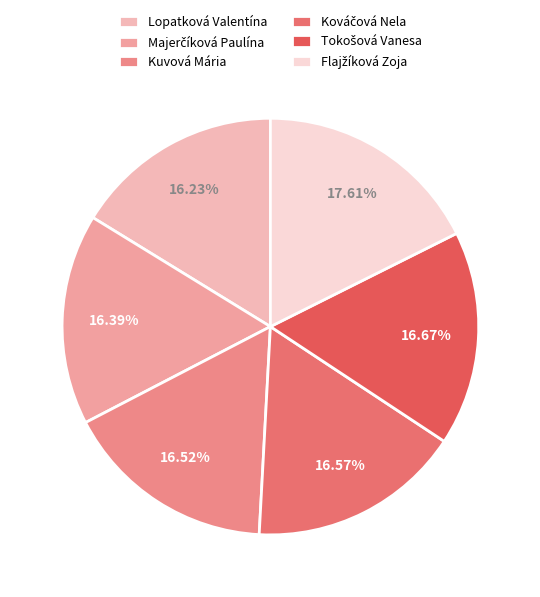

Which slice is the smallest?

Lopatková Valentína